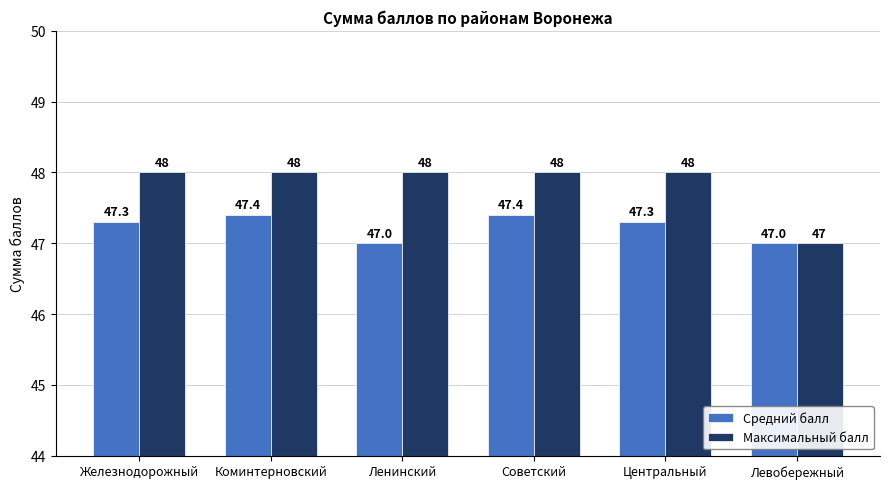

Which series changed the most between Советский and Левобережный?

Максимальный балл